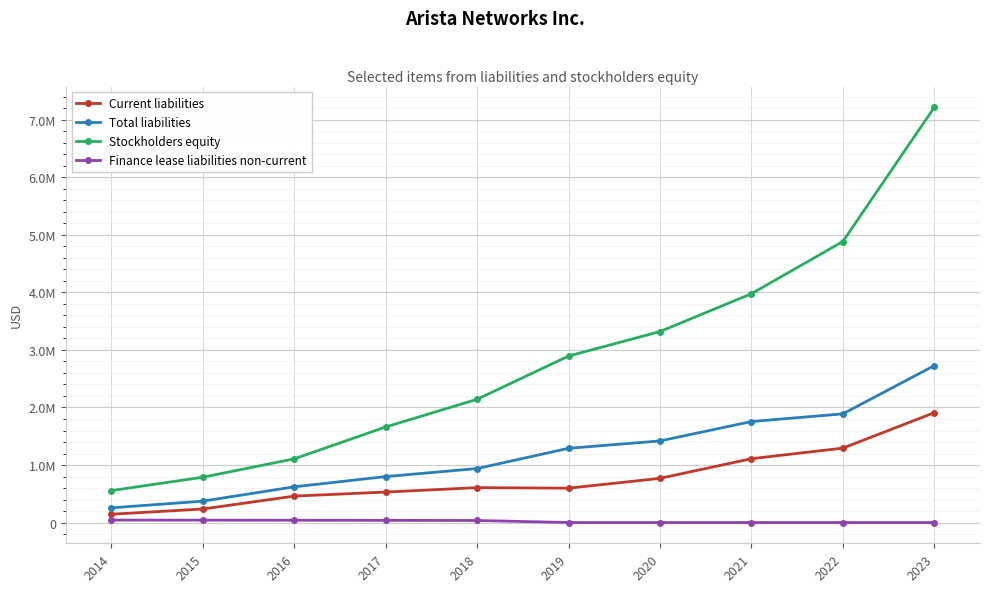

Rank the series by their average value, from lowest to highest.

Finance lease liabilities non-current, Current liabilities, Total liabilities, Stockholders equity